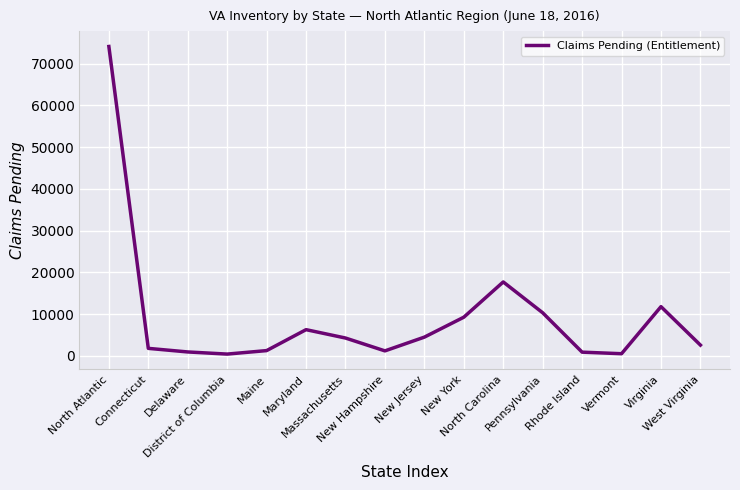

What is the change in value from Delaware to Virginia?

+10852